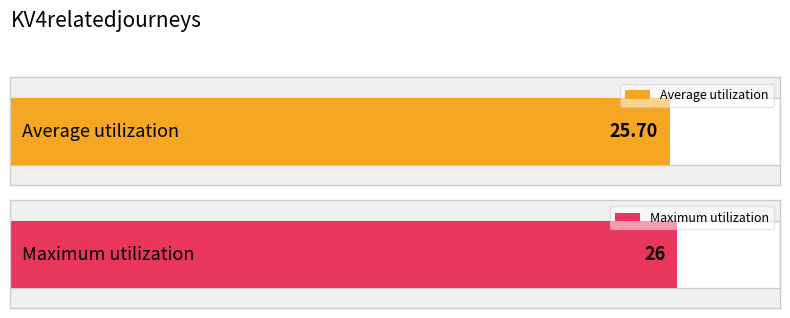

What is the greatest value displayed?

26